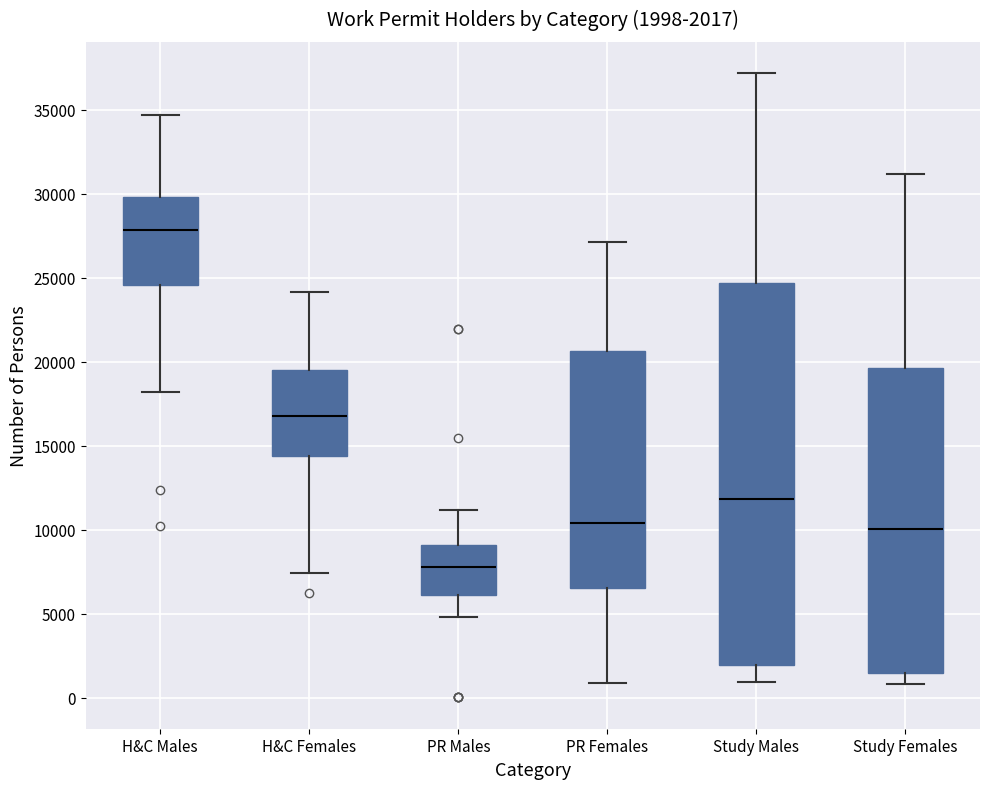

Which box has the highest median line?

H&C Males